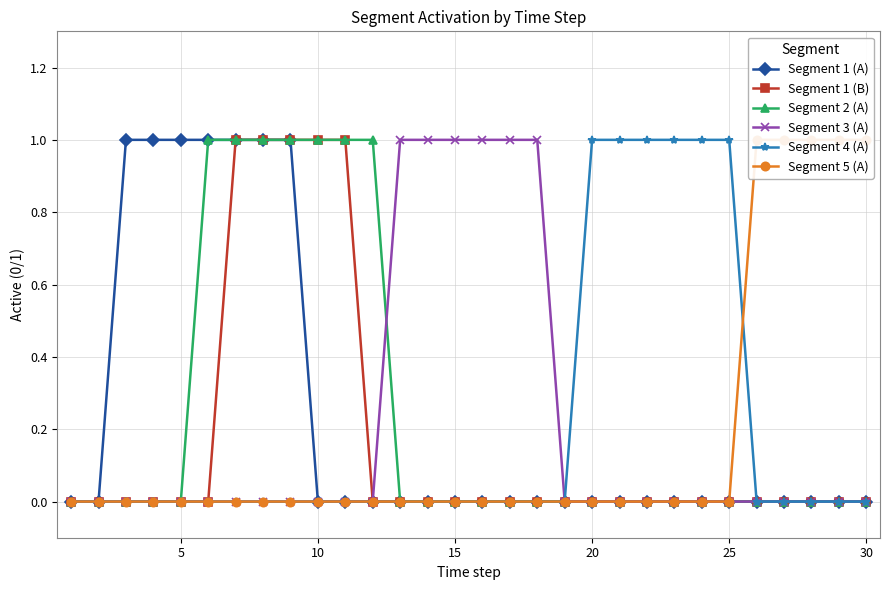

True or false: Segment 5 (A) has a value of 1 at 0.

False